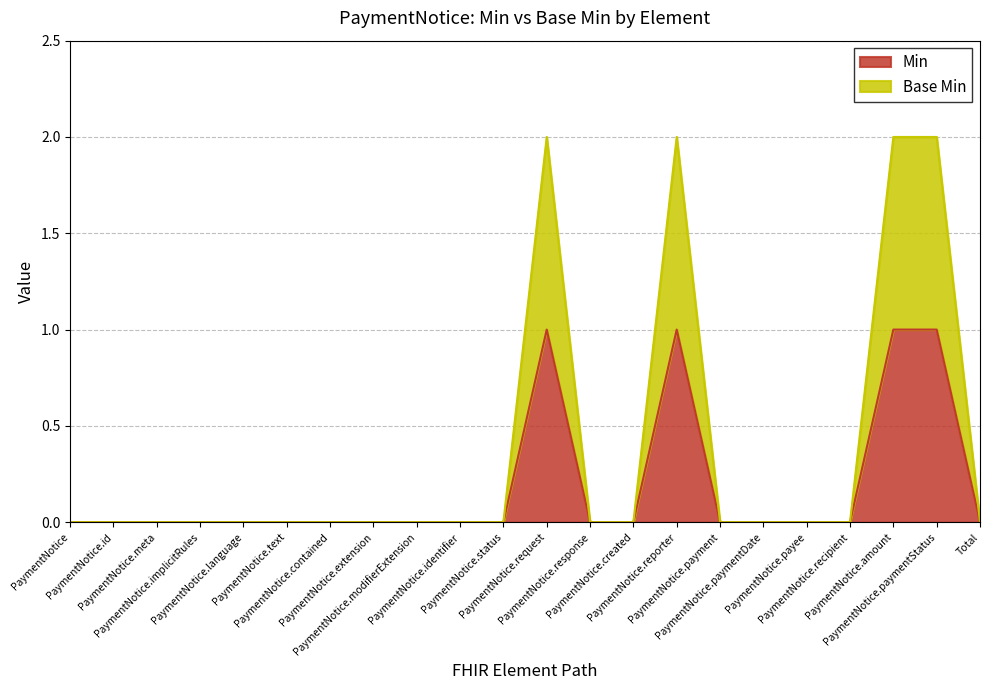

What is the greatest value displayed?

2